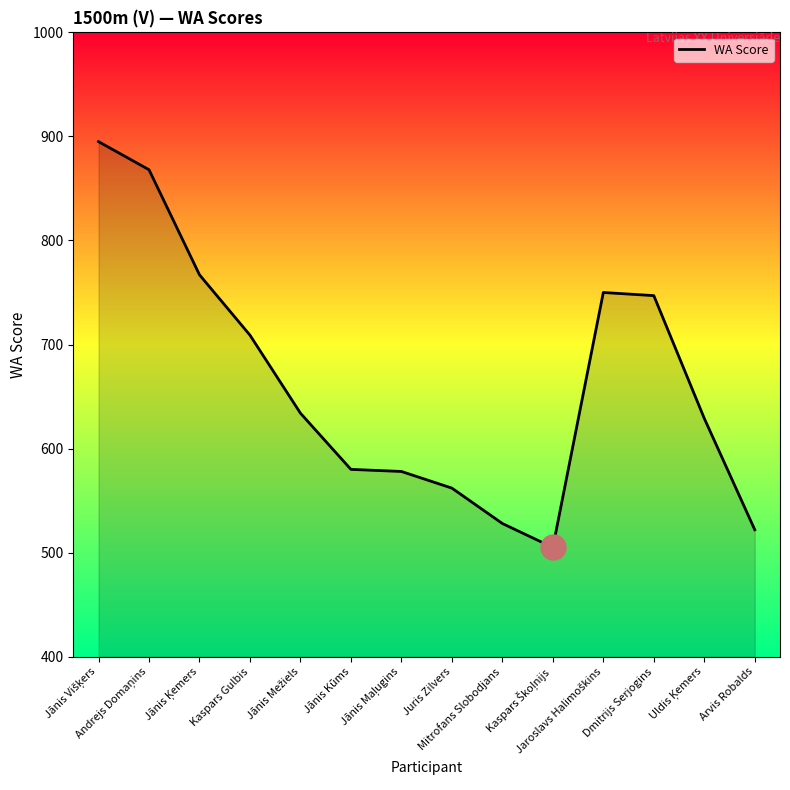

What is the smallest value displayed?

505